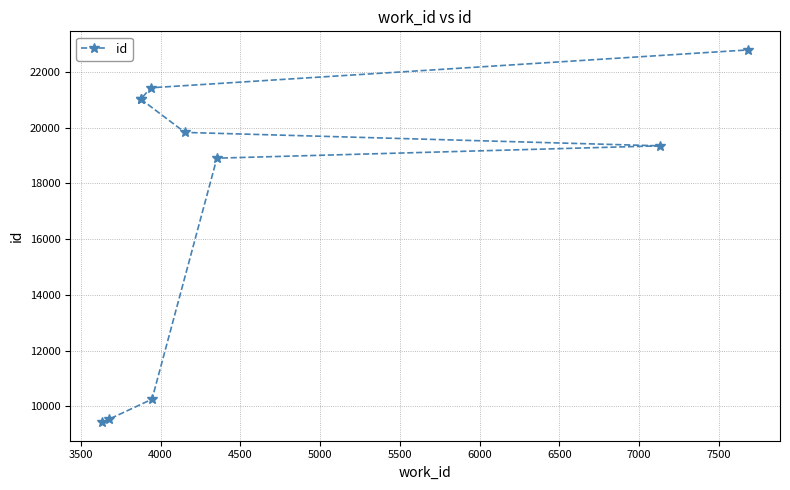

How many data points does each series have?

10